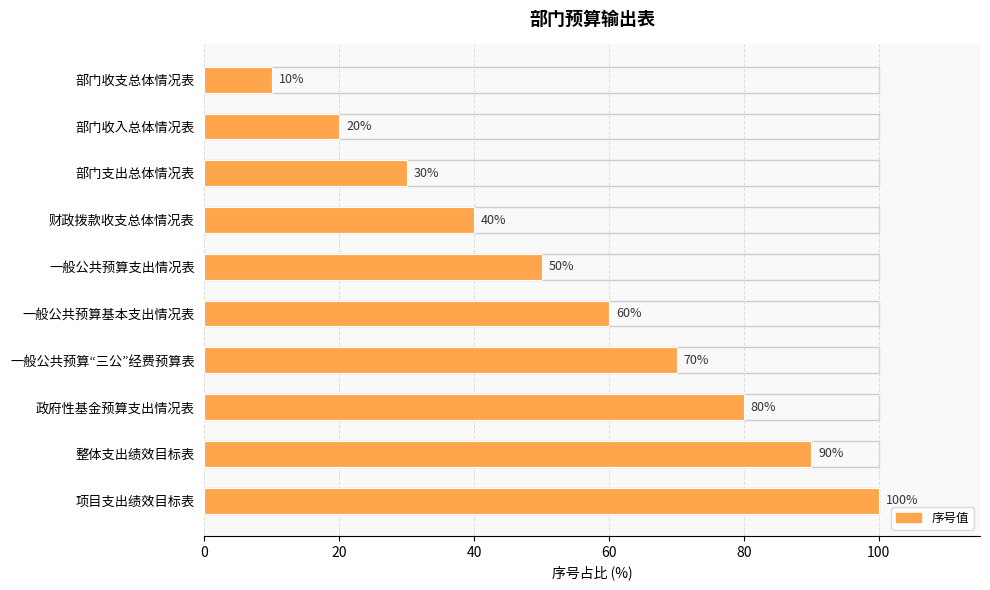

Between 部门支出总体情况表 and 部门收支总体情况表, which is larger?

部门支出总体情况表